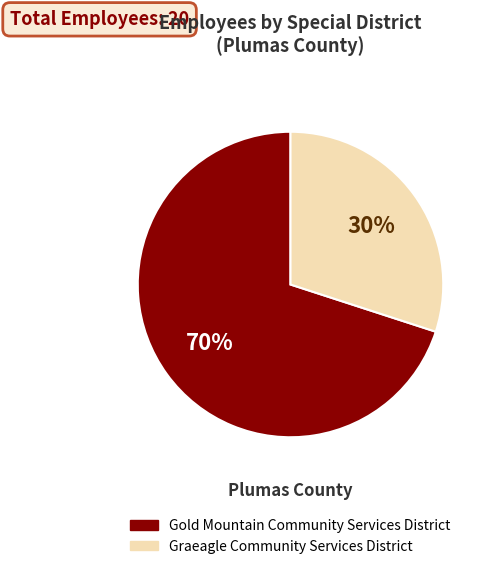

To the nearest percent, what is the difference between the Graeagle Community Services District and Gold Mountain Community Services District slice percentages?

40%